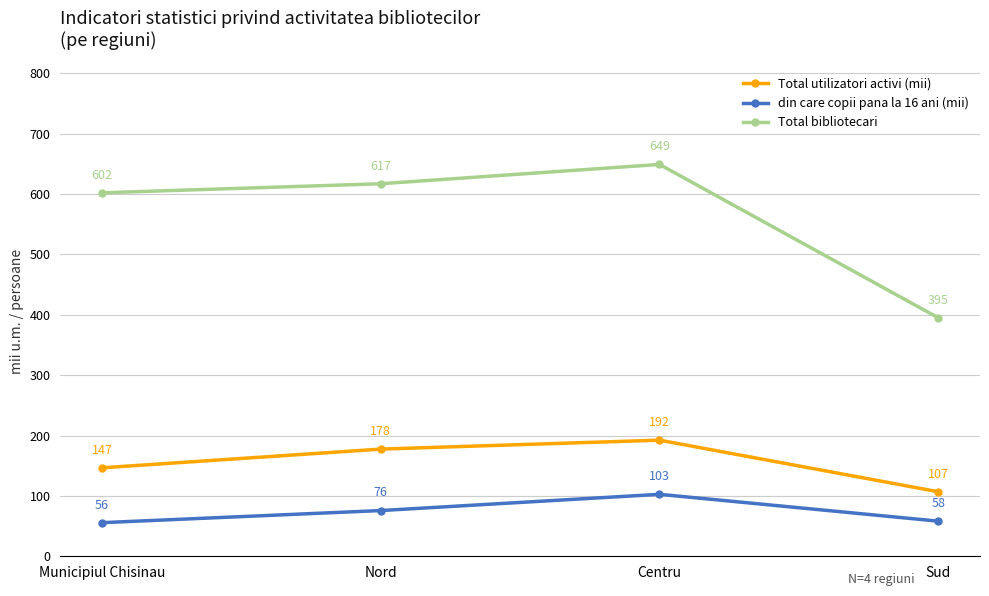

At which category is the sum across all series the highest?

Centru